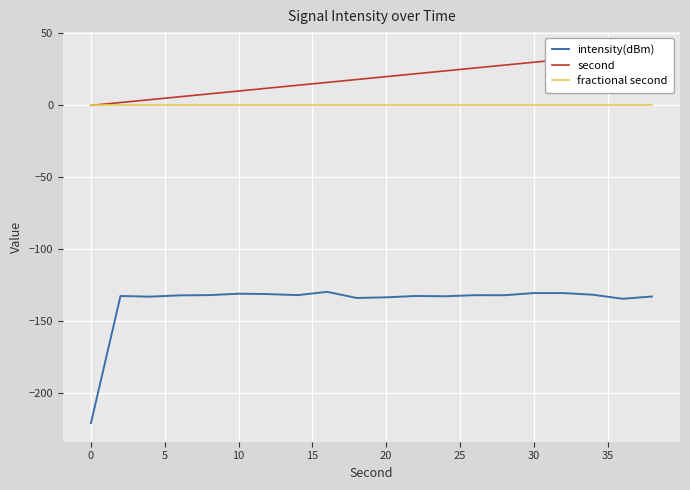

True or false: fractional second and intensity(dBm) intersect in this chart.

False